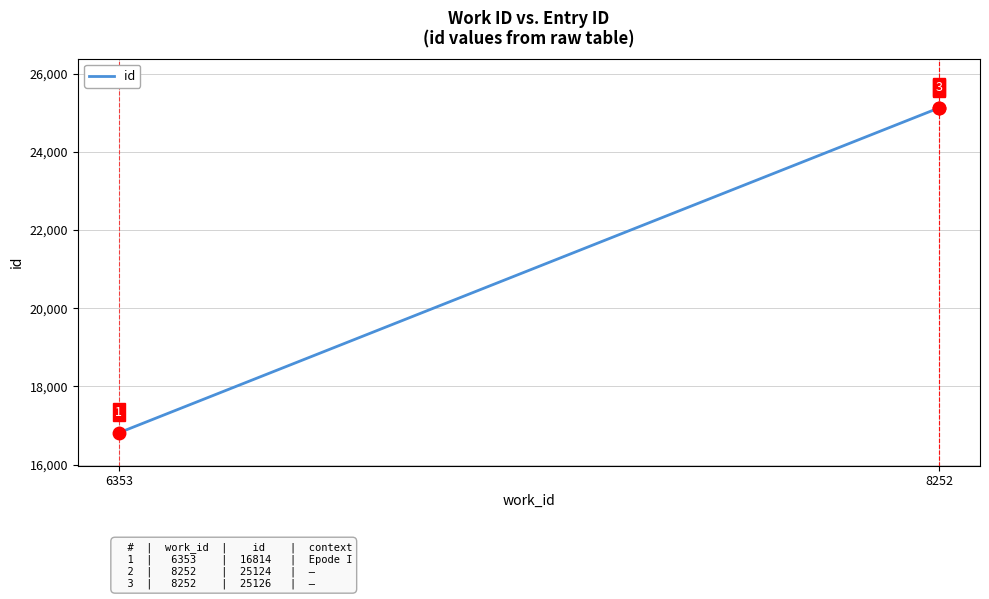

What is the ratio of the value at 6353 to the value at 8252?

0.7